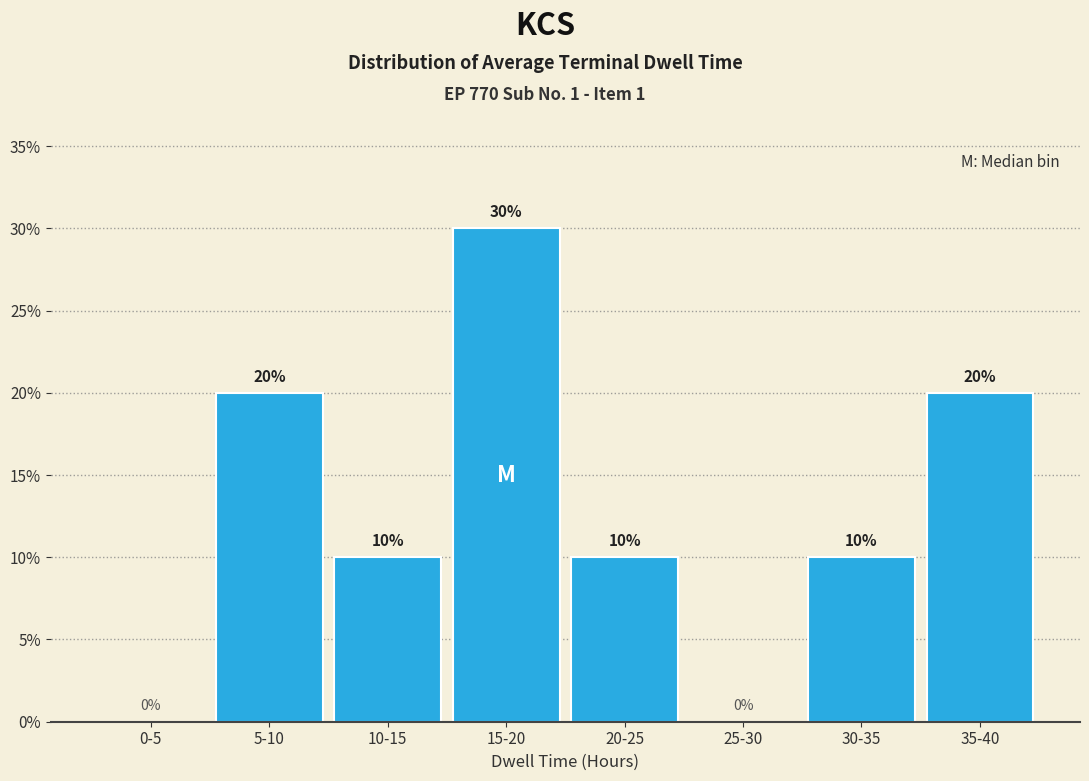

Reading left to right, extract all data points from this chart.

0-5=0	5-10=20	10-15=10	15-20=30	20-25=10	25-30=0	30-35=10	35-40=20